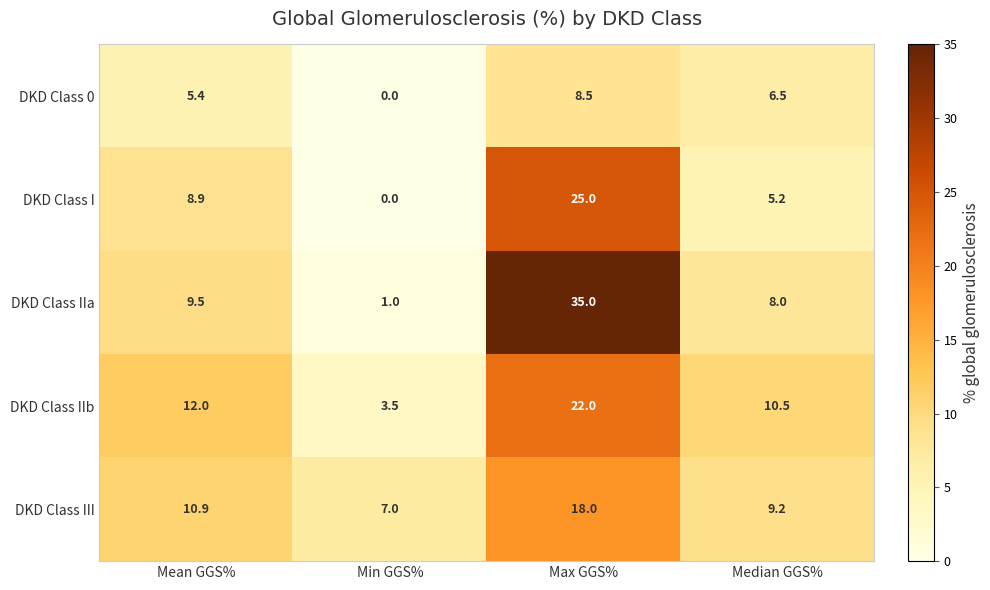

The DKD Class 0 series shows 8.5 at Max GGS%. True or false?

True